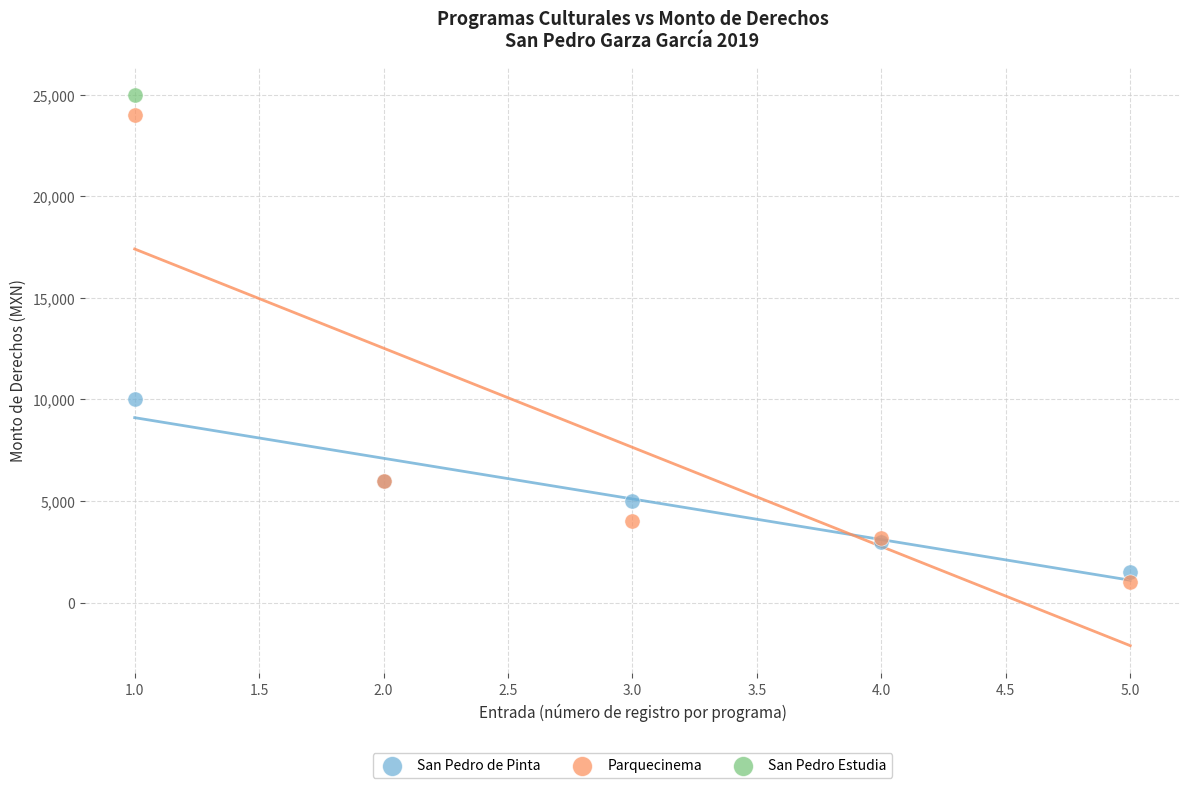

What are all the series names shown in the legend?

San Pedro de Pinta, Parquecinema, San Pedro Estudia